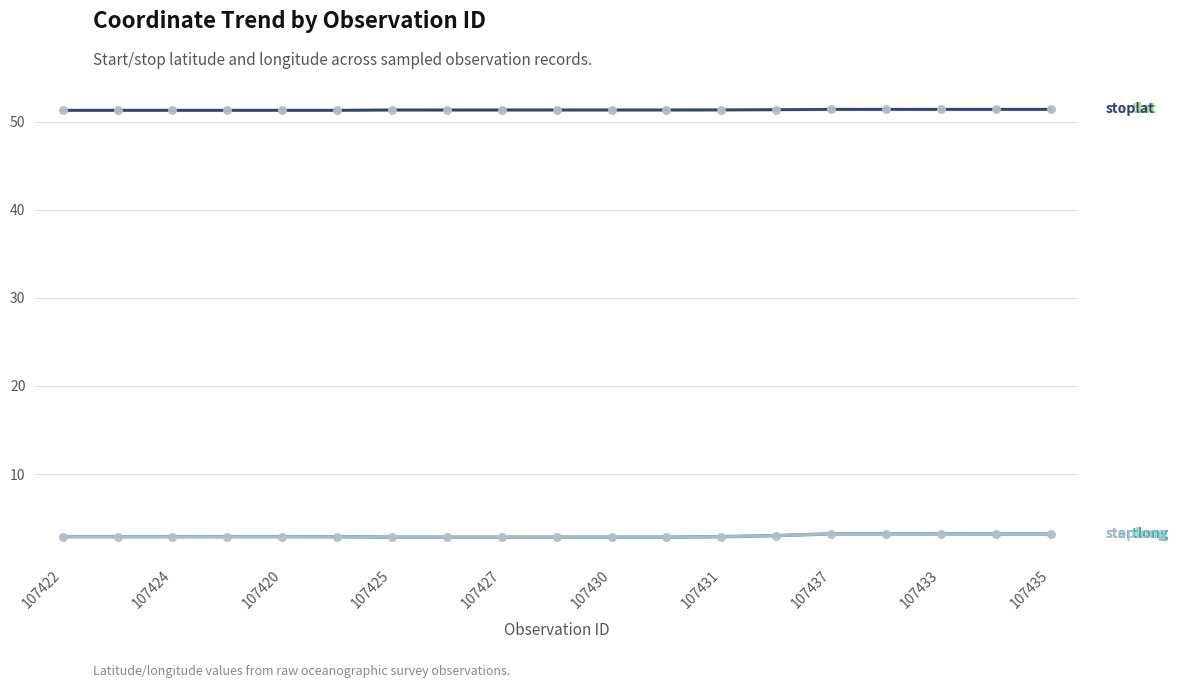

What is the smallest value displayed?

2.8